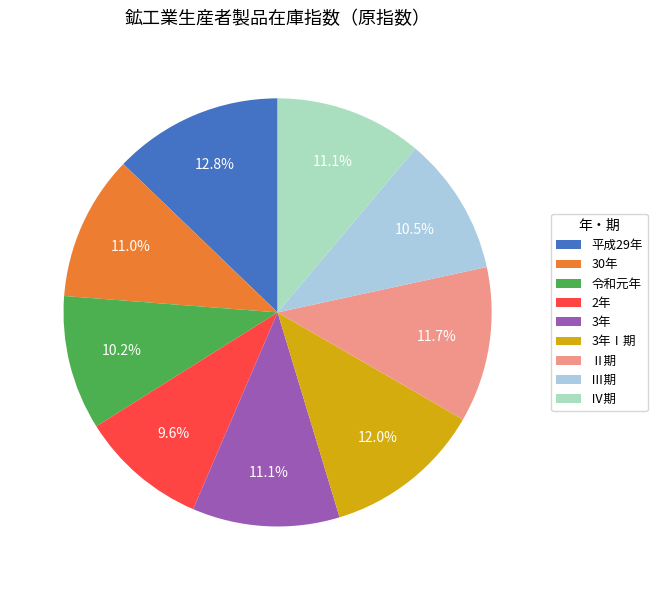

Does any single category account for the majority?

No